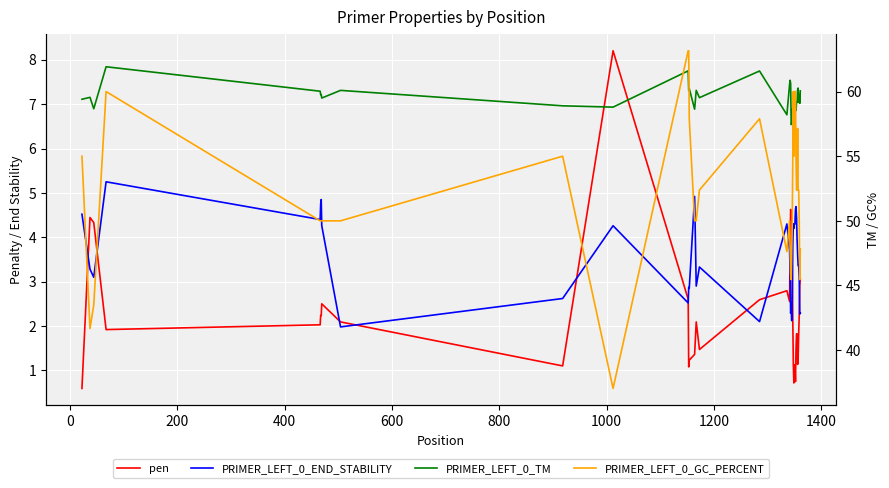

What are all the series names shown in the legend?

pen, PRIMER_LEFT_0_END_STABILITY, PRIMER_LEFT_0_TM, PRIMER_LEFT_0_GC_PERCENT